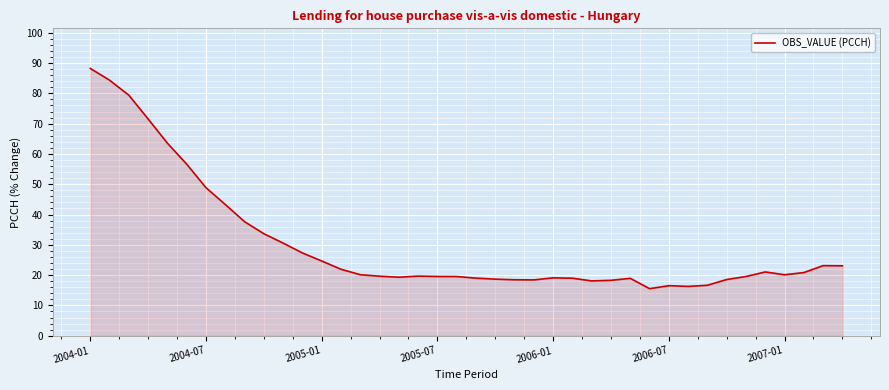

What is the maximum value shown in the chart?

88.2